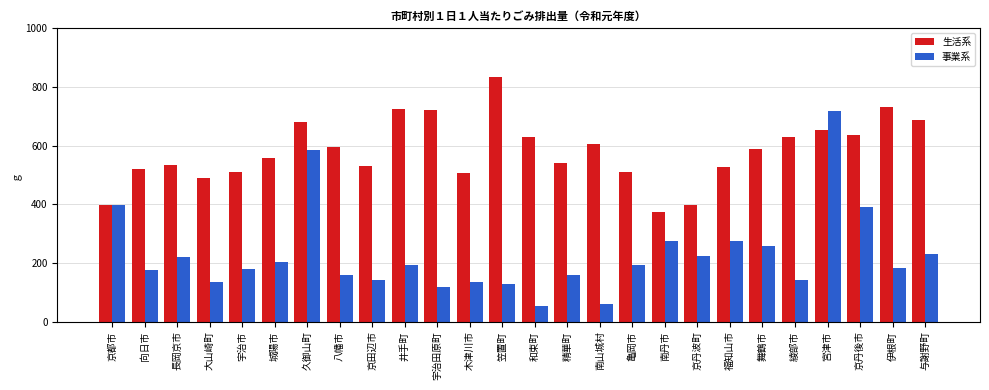

Rank the series by their maximum value, from highest to lowest.

生活系, 事業系